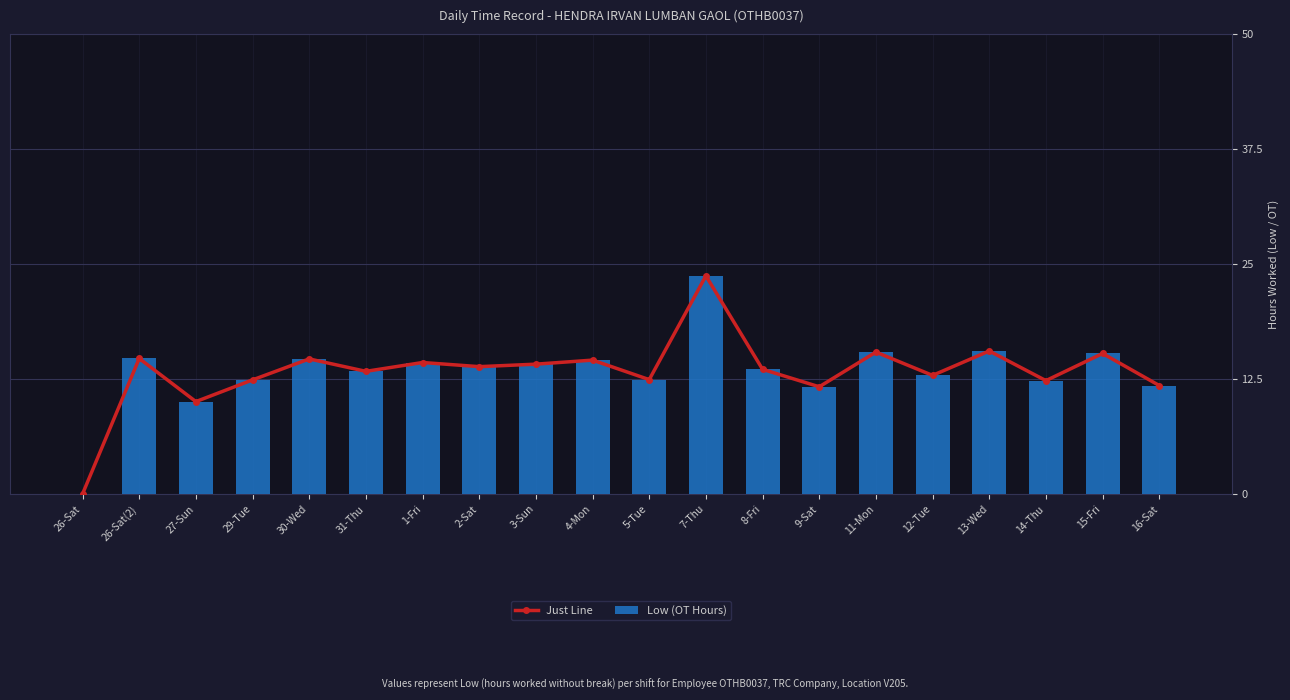

Reading left to right, extract all data points from this chart.

Just Line: 0.0	14.7	10.0	12.4	14.7	13.3	14.3	13.8	14.1	14.6	12.4	23.7	13.6	11.7	15.4	12.9	15.5	12.3	15.3	11.8
Low (OT Hours): 0.0	14.7	10.0	12.4	14.7	13.3	14.3	13.8	14.1	14.6	12.4	23.7	13.6	11.7	15.4	12.9	15.5	12.3	15.3	11.8